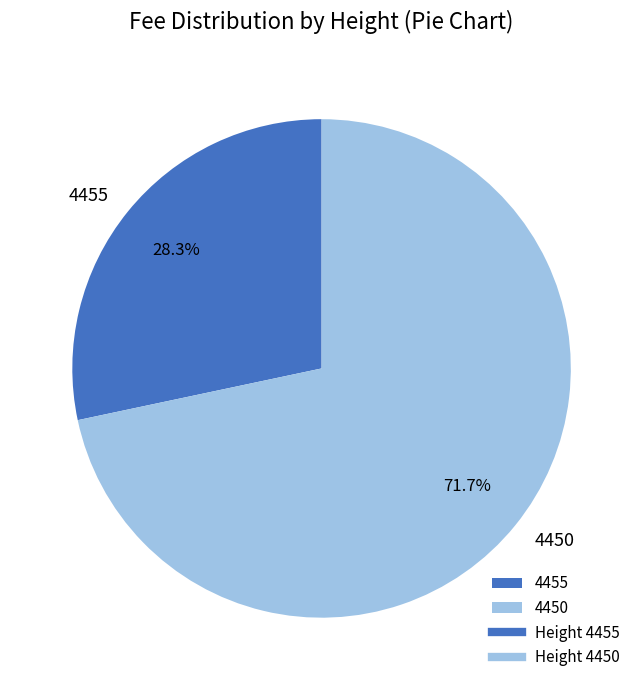

How many segments does this pie chart have?

2